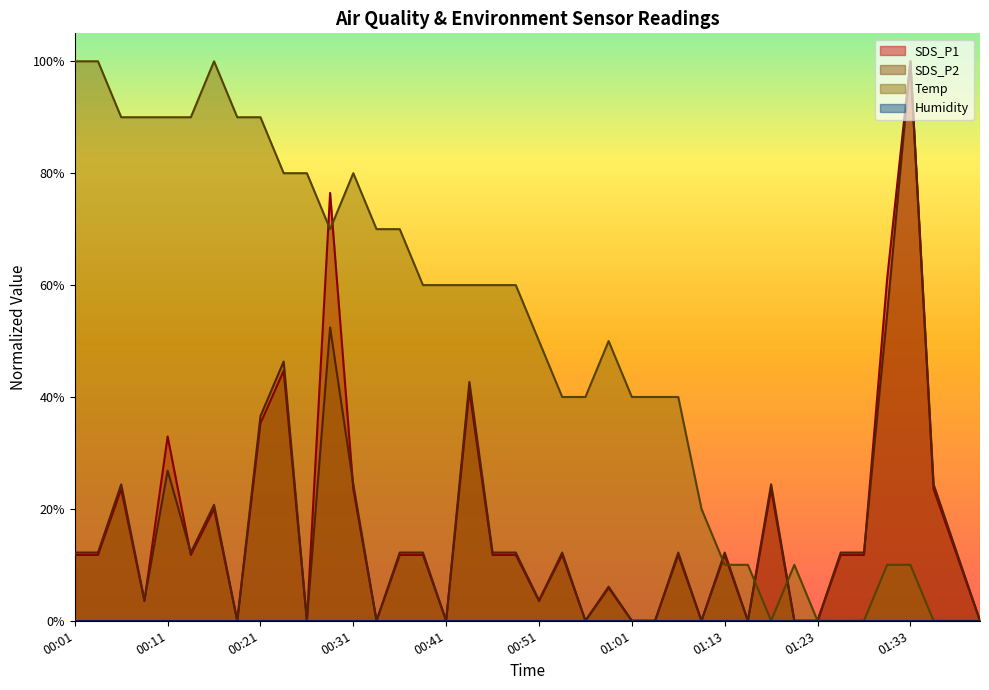

What is the difference between the second highest and minimum values in the Temp series?

1.0